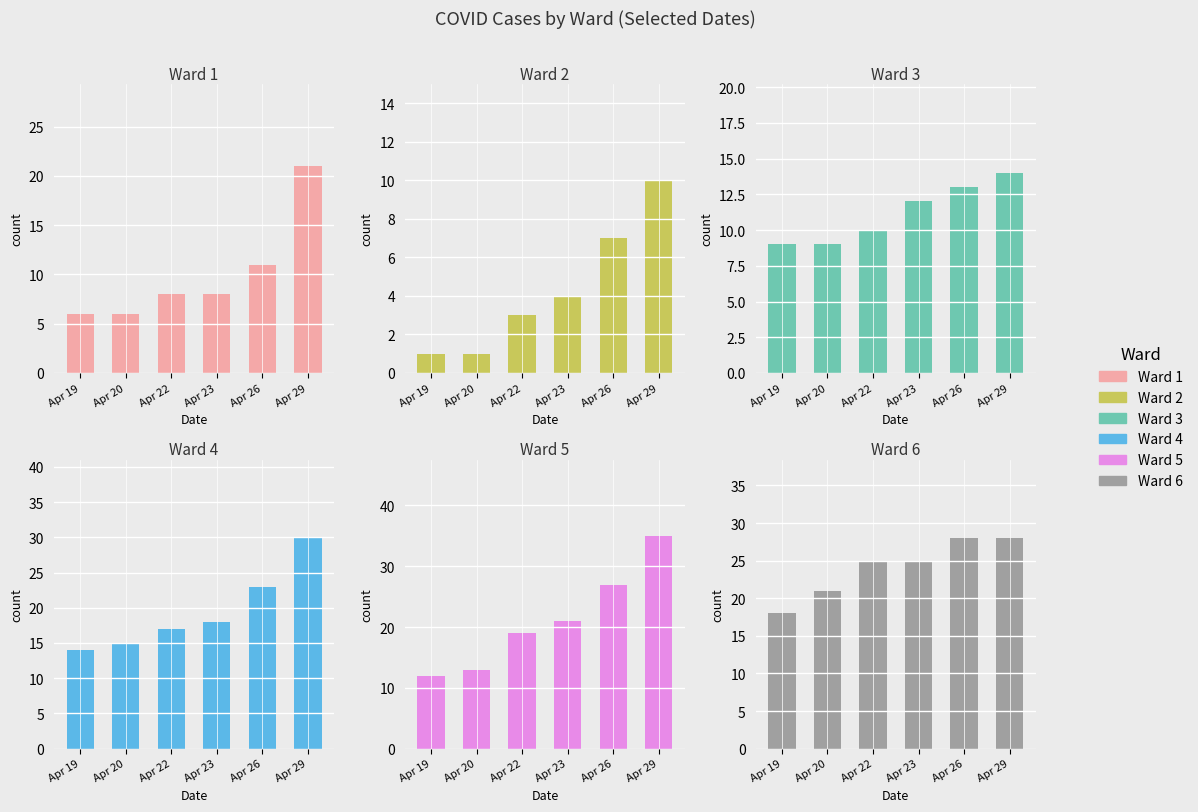

What is the sum of all Ward 5 values?

127